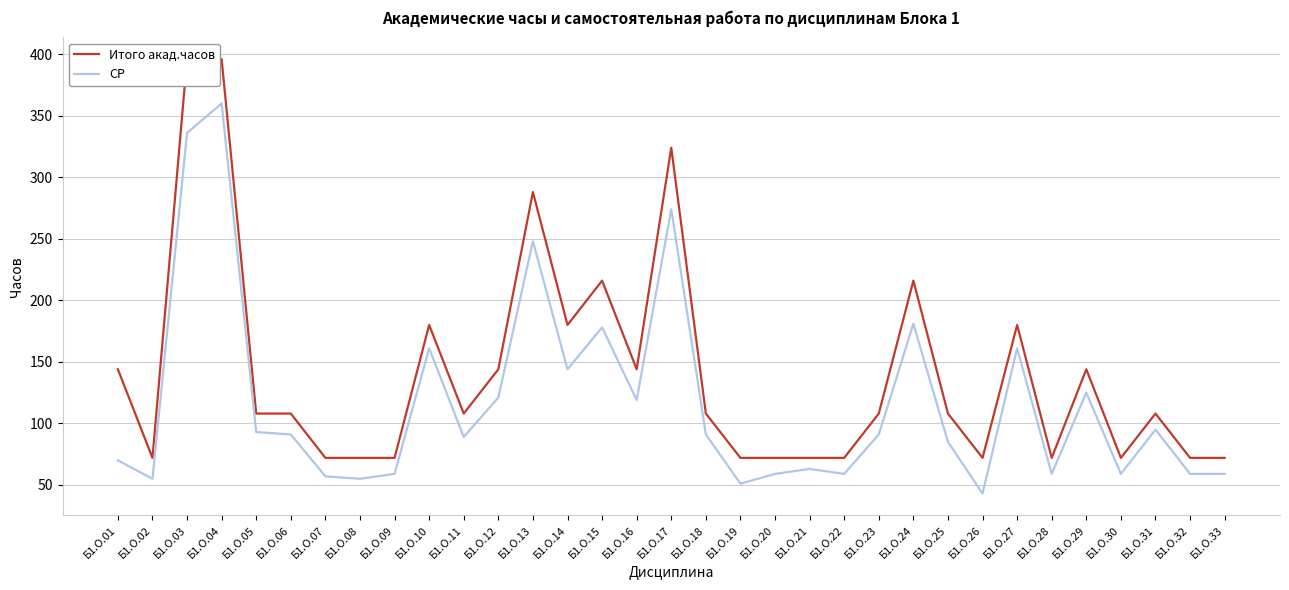

What is the greatest value displayed?

396